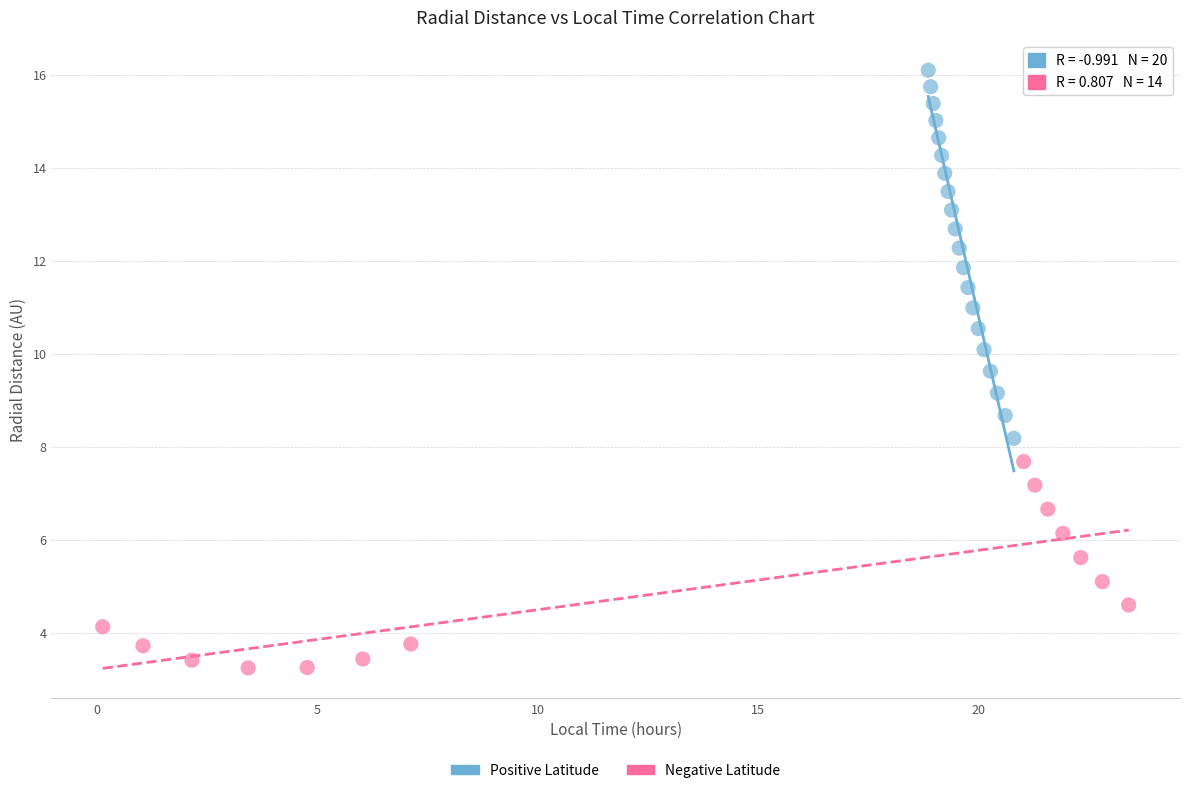

Which series contains the lowest Y value?

Negative Latitude